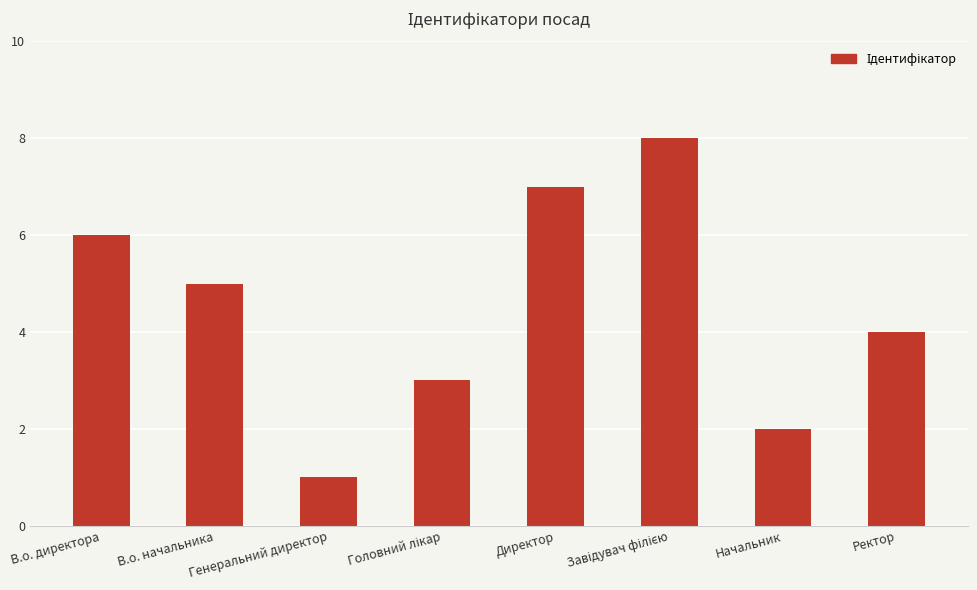

Read the value at Генеральний директор.

1